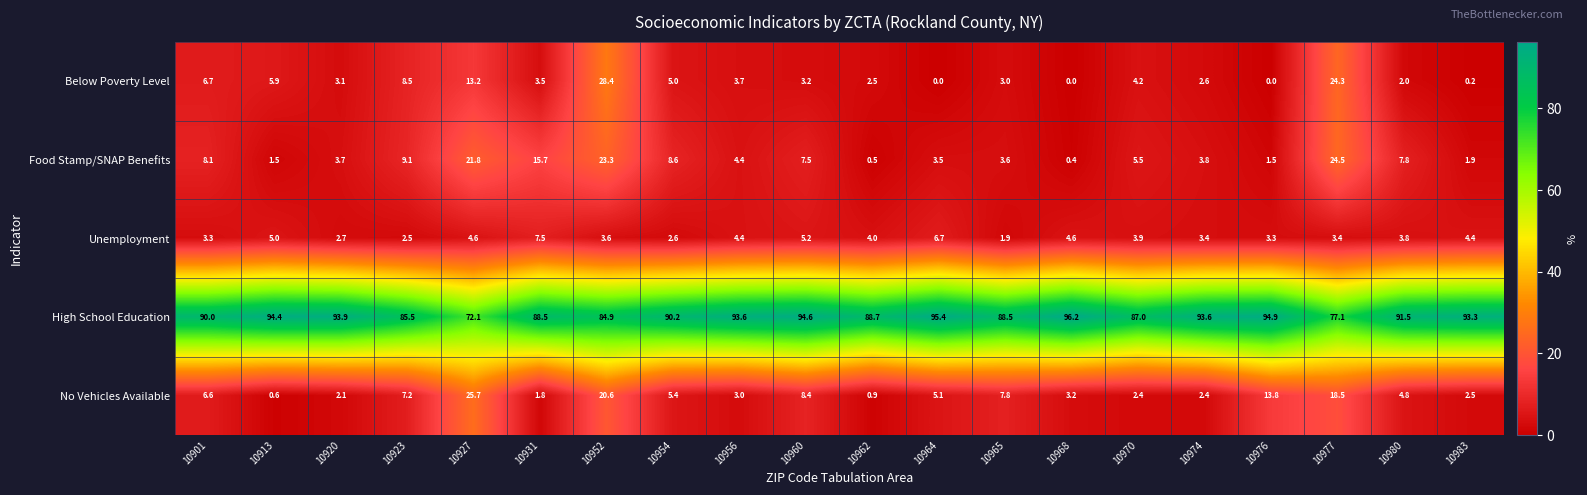

Between 10920 and 10976, which series saw the biggest shift?

No Vehicles Available